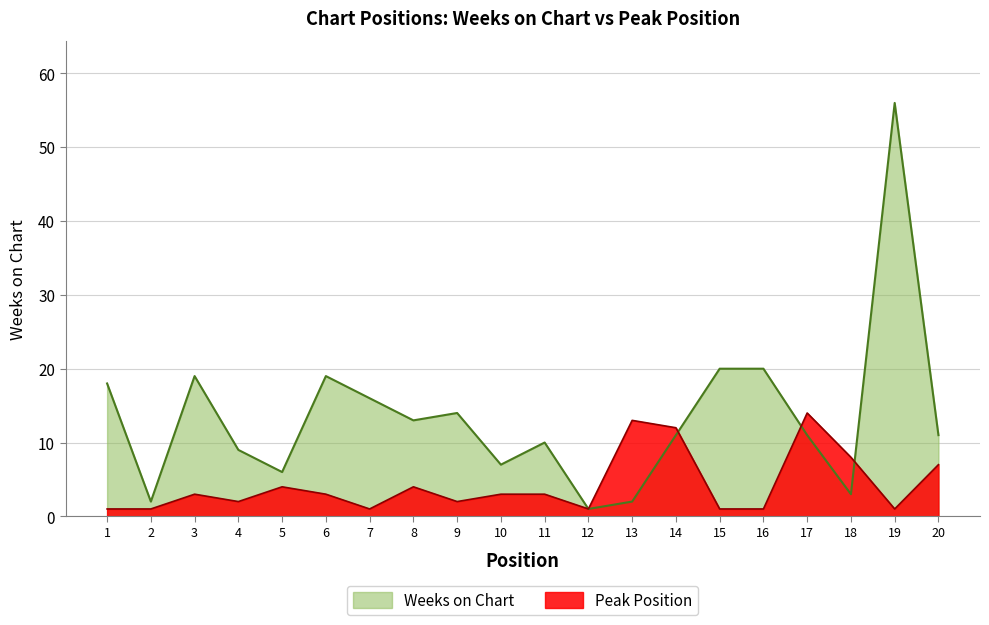

How many data points in Weeks on Chart are above 11?

9